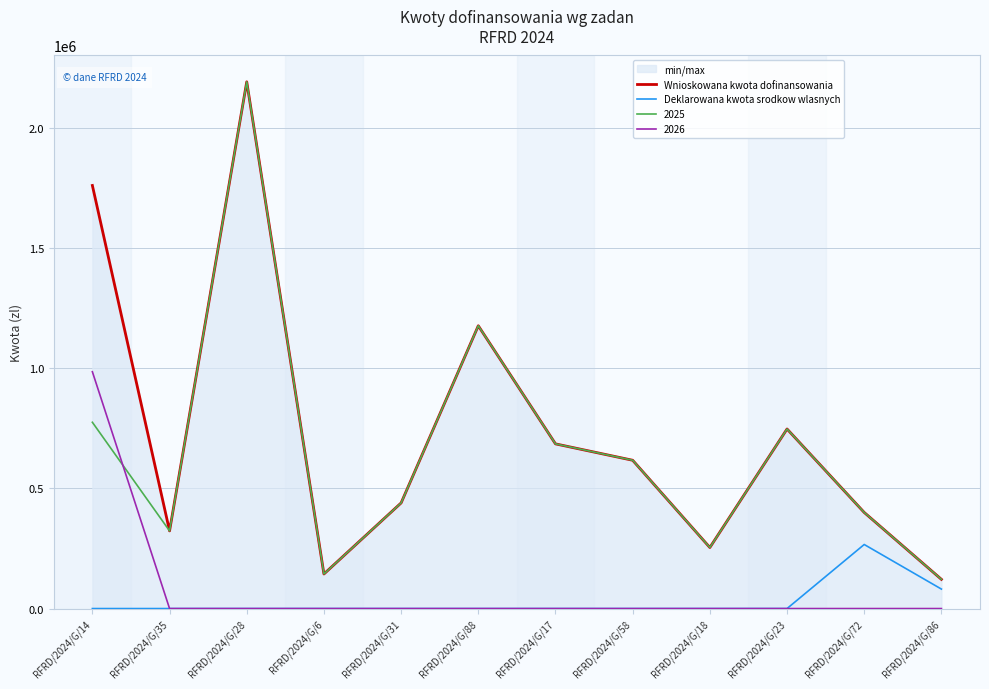

True or false: Deklarowana kwota srodkow wlasnych and Wnioskowana kwota dofinansowania intersect in this chart.

False